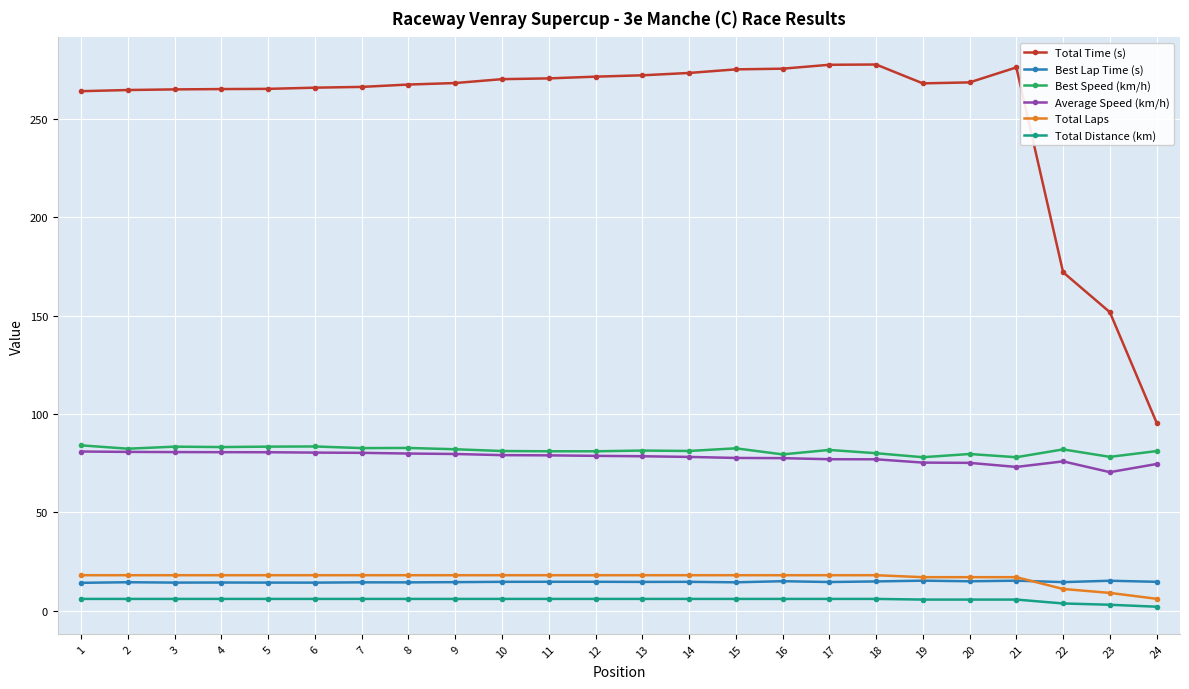

Is the value of Average Speed (km/h) at 13 greater than the value of Total Laps at 1?

Yes